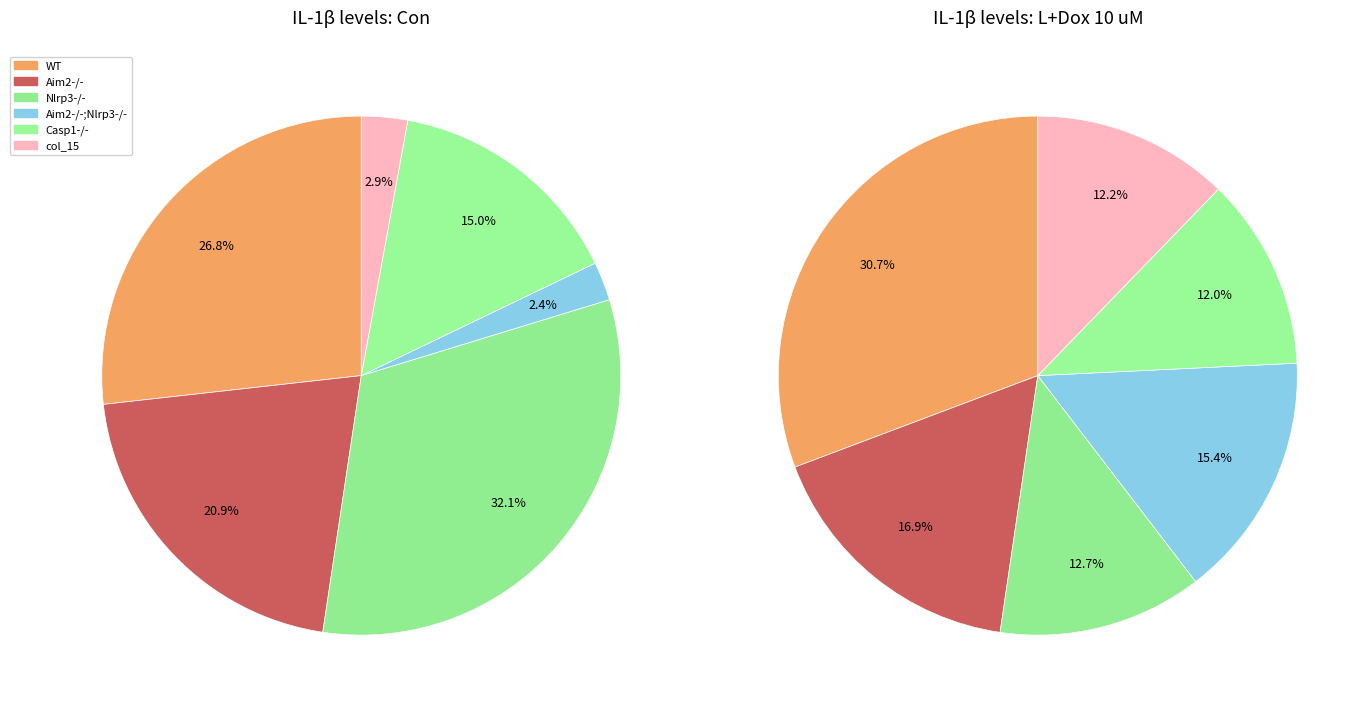

To the nearest percent, what is the difference between the col_15 and WT slice percentages?

24%